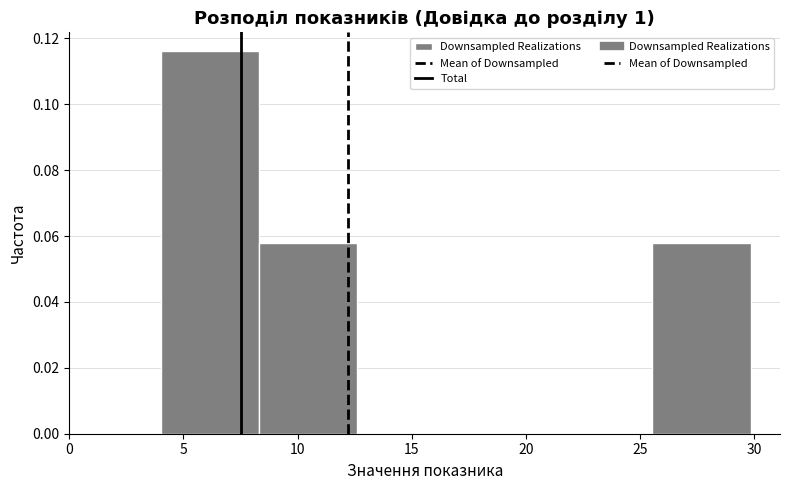

Reading left to right, list every bar in this chart as the range it spans on the x-axis followed by its height. Neither the bar edges nor the heights are printed on the chart, so give them approximately, as read against the axes.

4.0 to 8.5: 0.116
8.5 to 12.5: 0.058
12.5 to 17.0: 0
17.0 to 21.0: 0
21.0 to 25.5: 0
25.5 to 30.0: 0.058